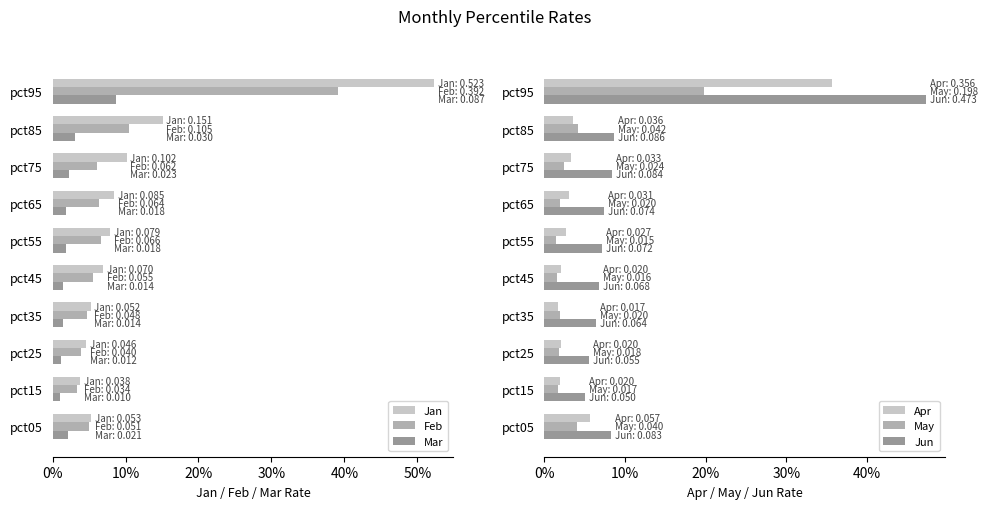

Count the number of categories in the chart.

10